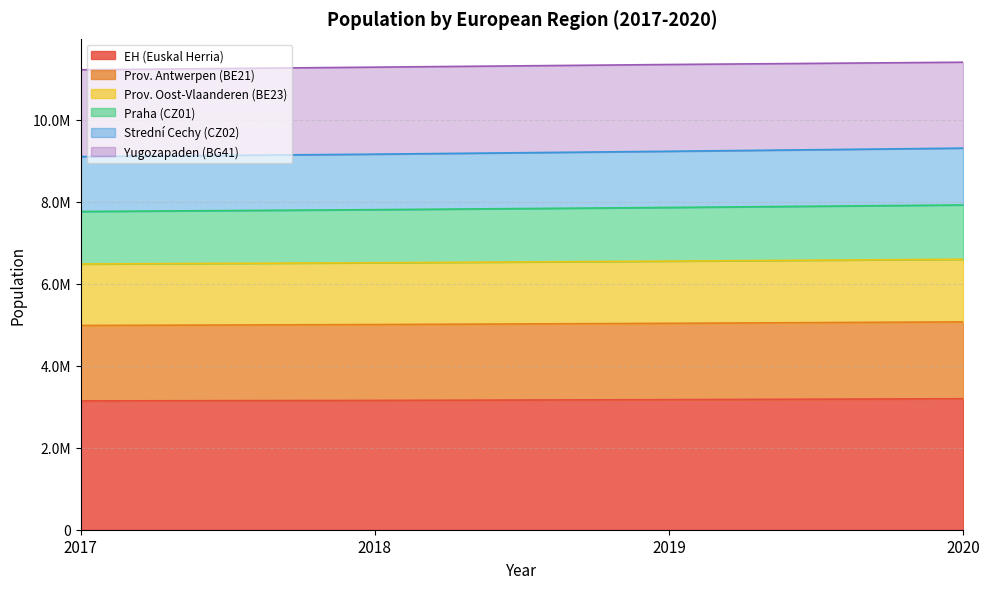

Does the chart display data point markers on the line(s)?

No